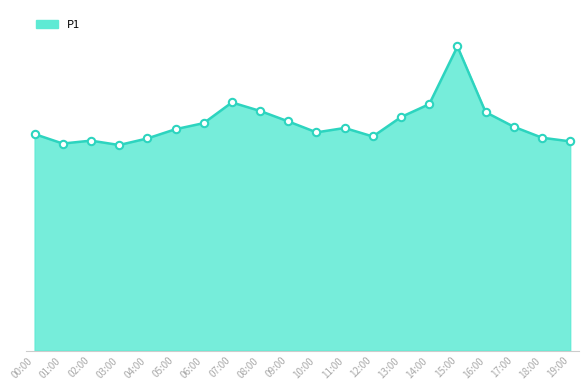

Does the chart have visible grid lines?

No